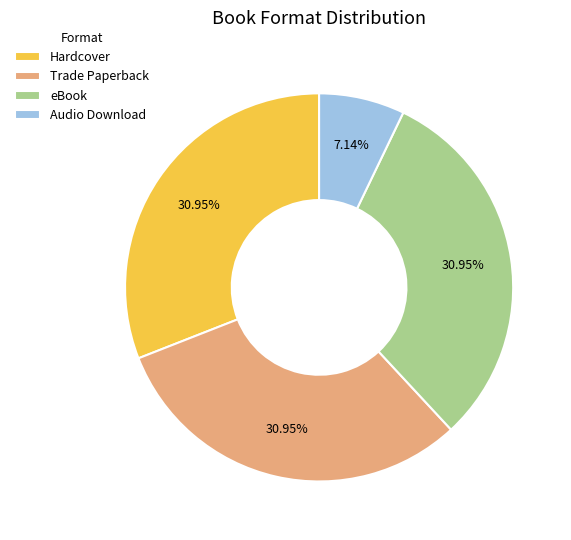

Count the number of slices in the pie.

4